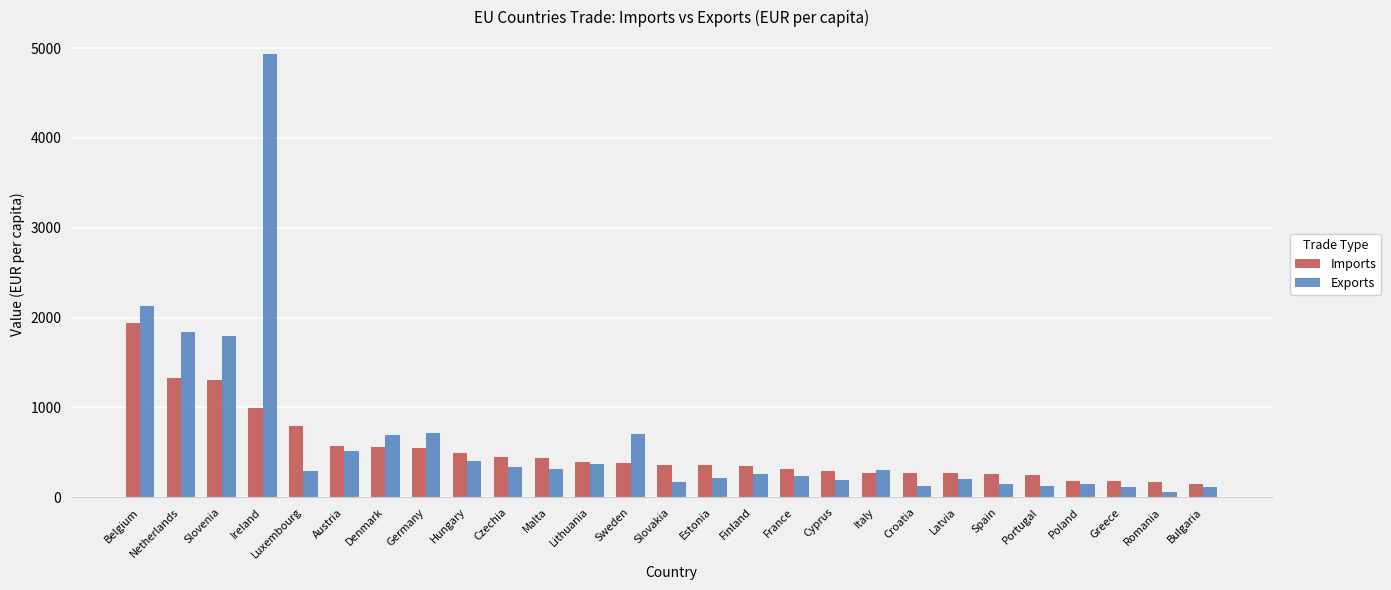

What is the value of the Imports bar at the 1st from the left?

1943.2